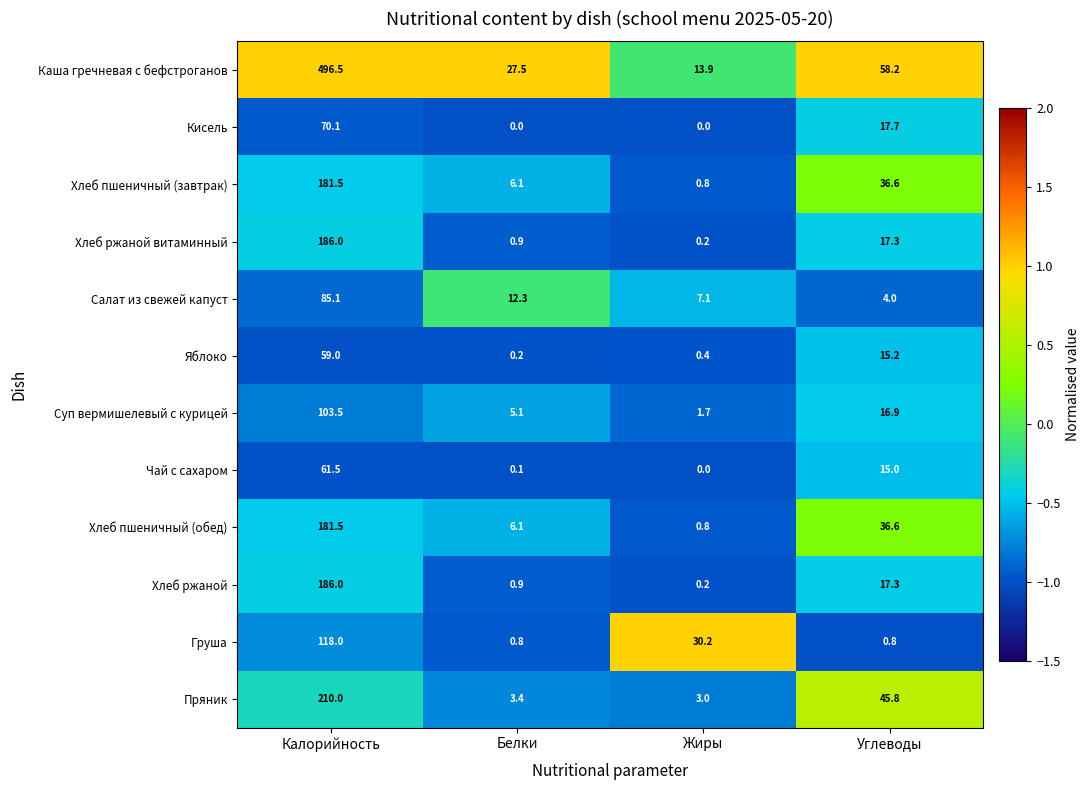

What is the spread (max minus min) of values at Белки?

27.5